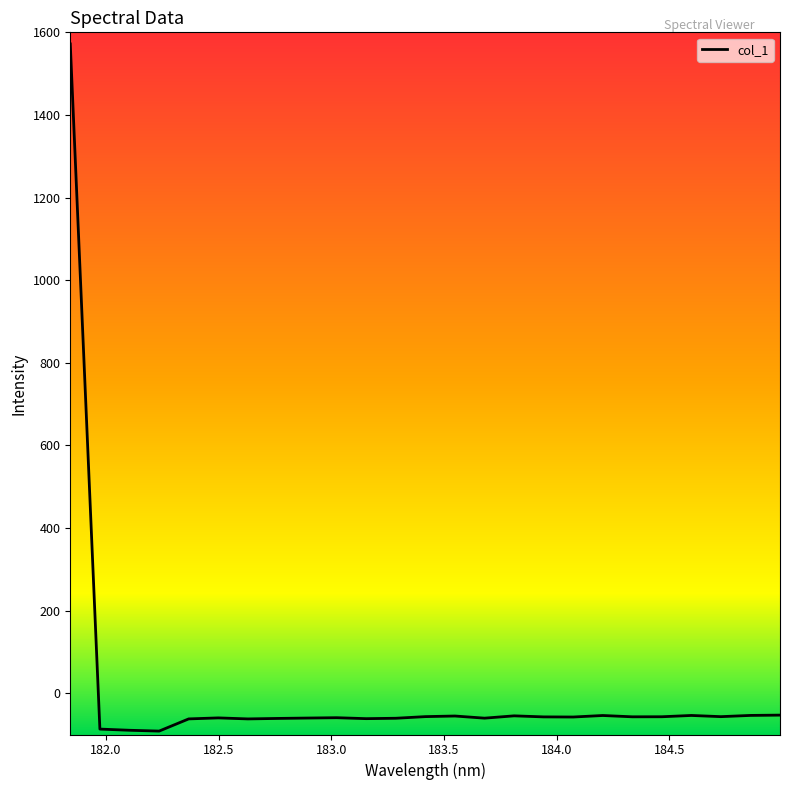

What is the smallest value displayed?

-91.8